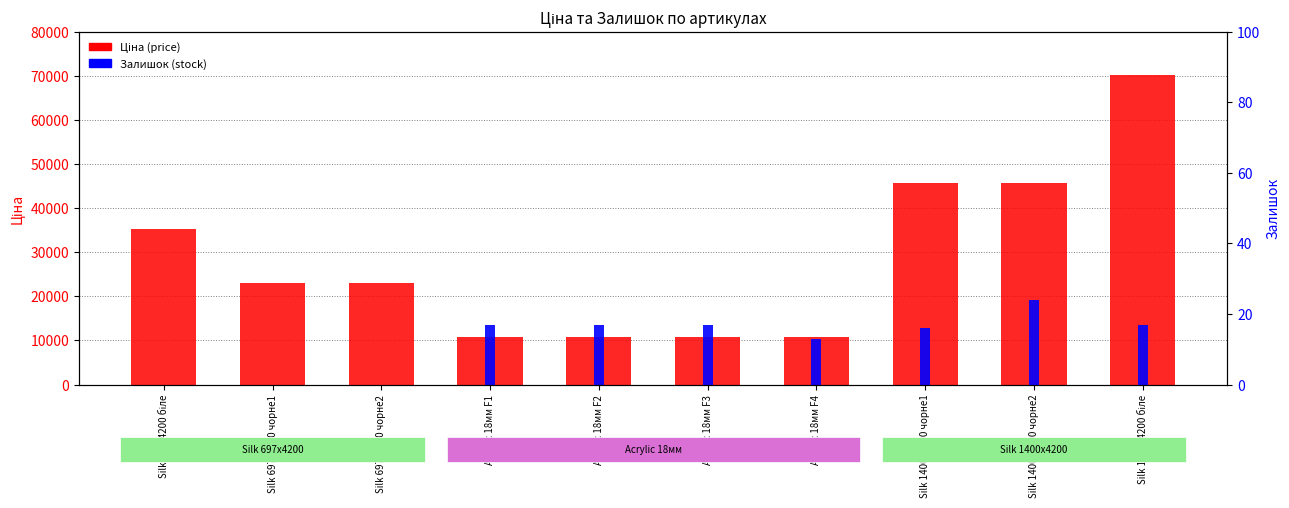

Is the value of Залишок at Silk 697x4200 біле greater than the value of Ціна at Silk 697x4200 чорне1?

No